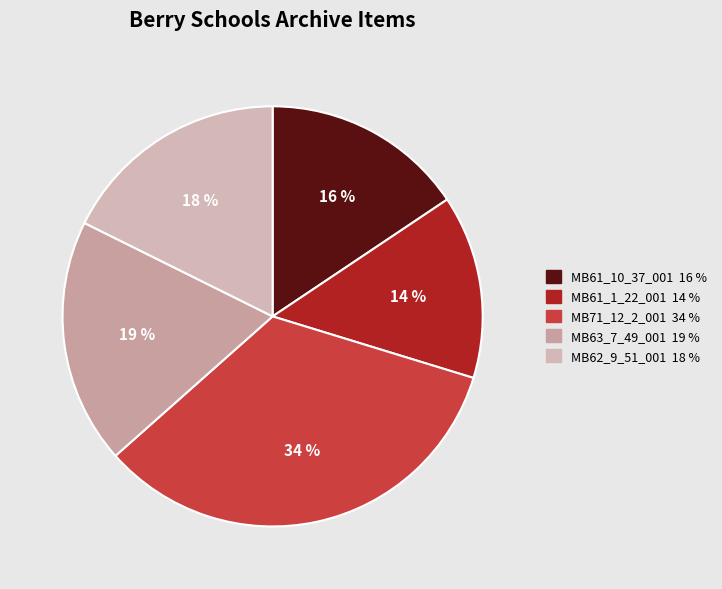

Is it true that MB61_1_22_001 is 3% of the pie?

False